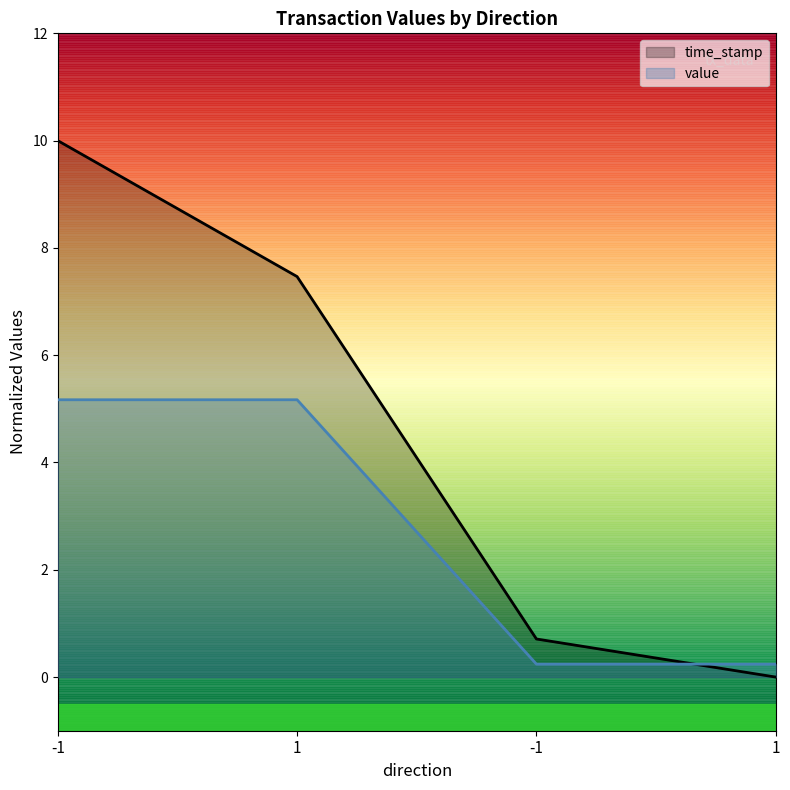

True or false: value has a value of 2.8 at -1.

False